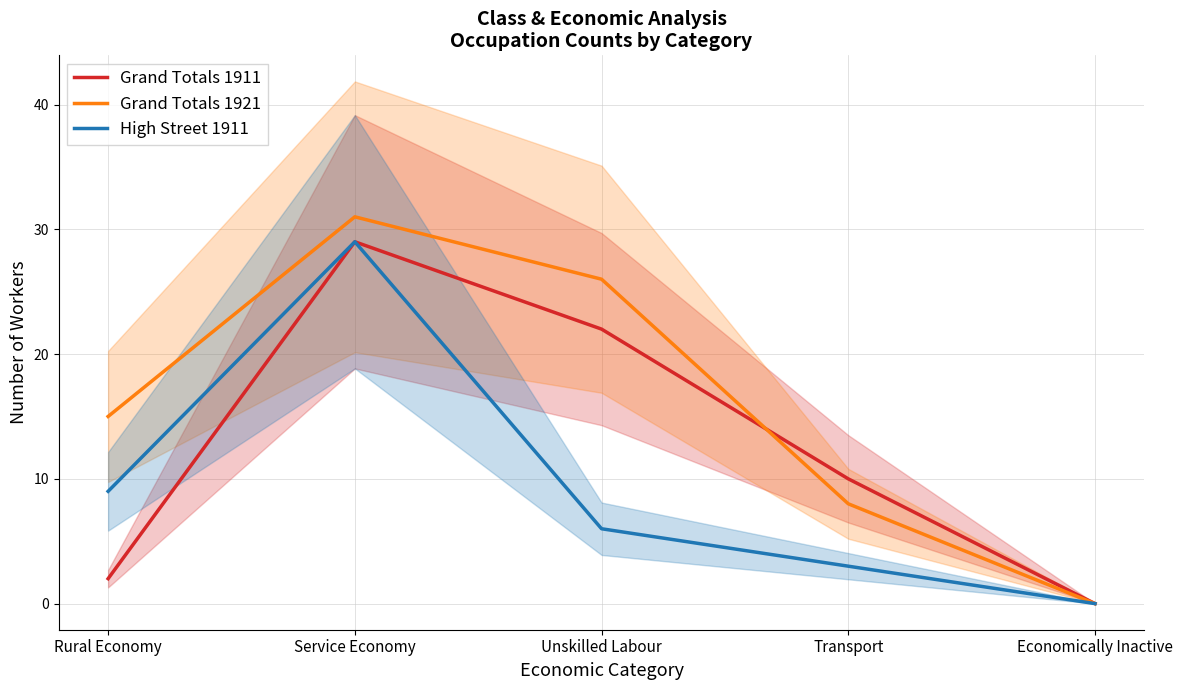

Between Economically Inactive and Unskilled Labour, which is larger?

Unskilled Labour